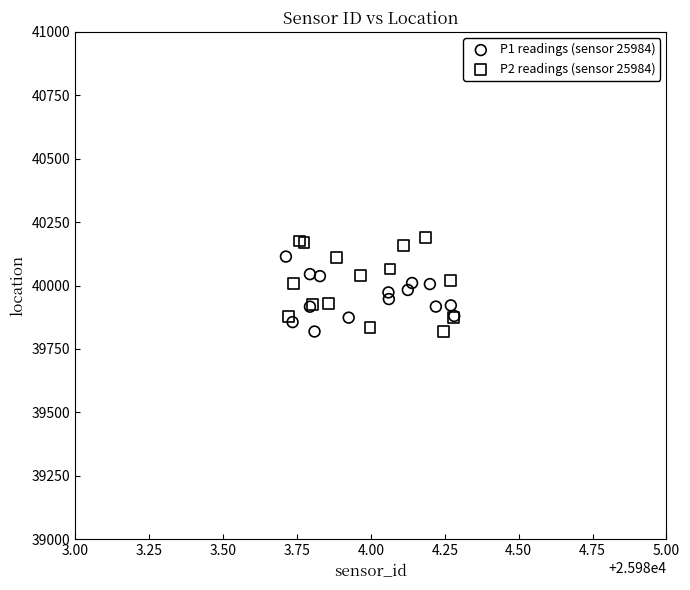

Which series has the largest Y range (max minus min)?

P2 readings (sensor 25984)